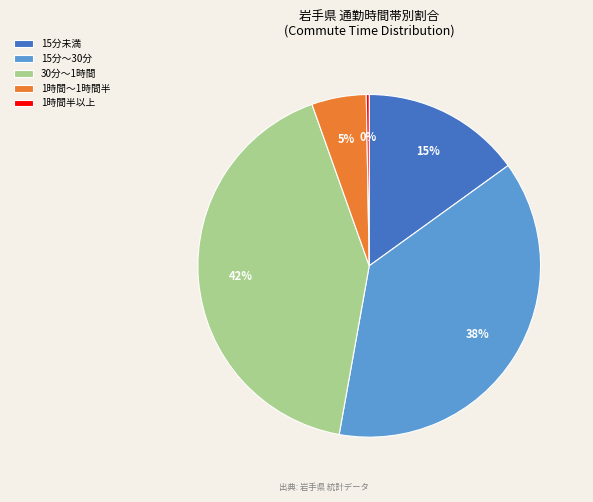

Does 30分～1時間 represent more than half of the total?

No